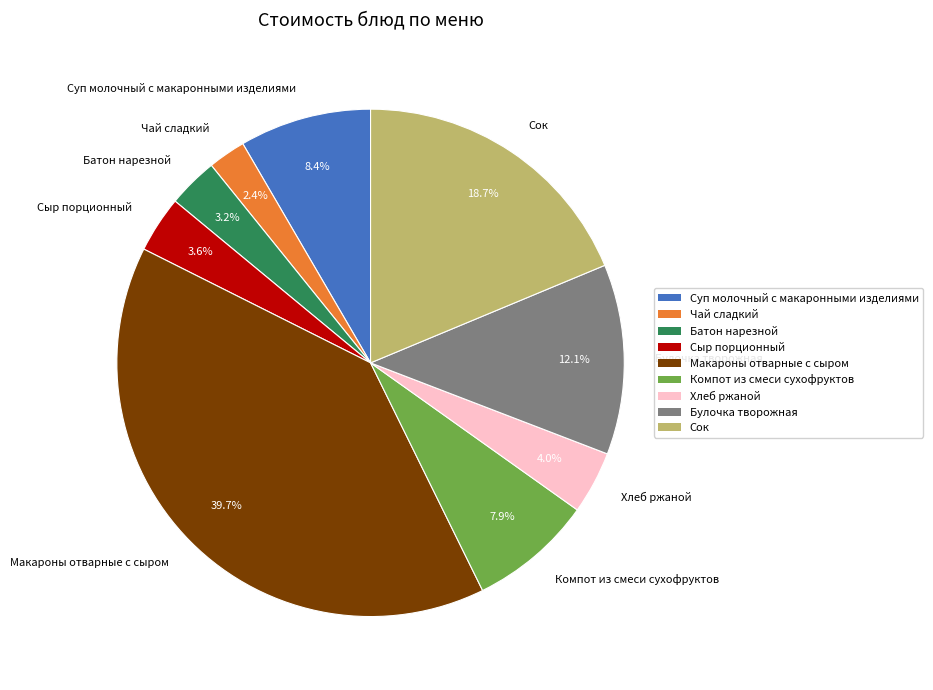

Does Хлеб ржаной represent more than half of the total?

No